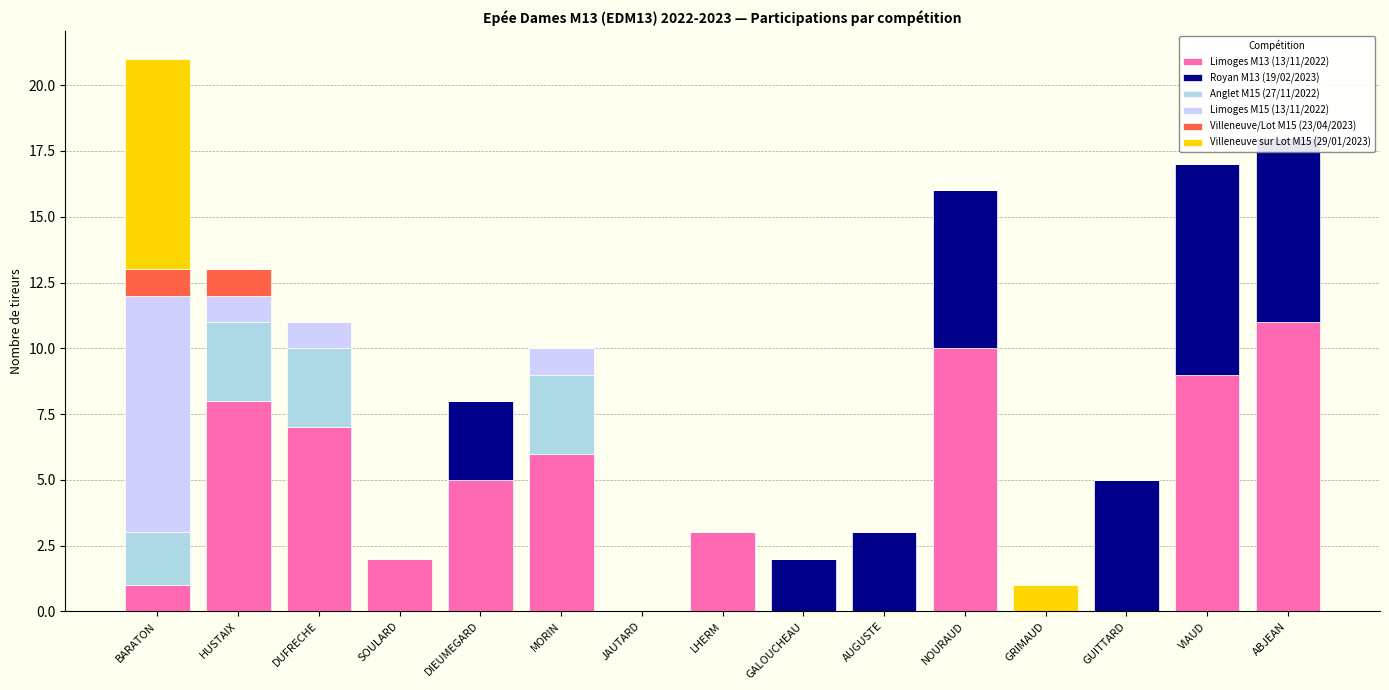

List the series in order of their peak value, highest first.

Limoges M13 (13/11/2022), Limoges M15 (13/11/2022), Royan M13 (19/02/2023), Villeneuve sur Lot M15 (29/01/2023), Anglet M15 (27/11/2022), Villeneuve/Lot M15 (23/04/2023)